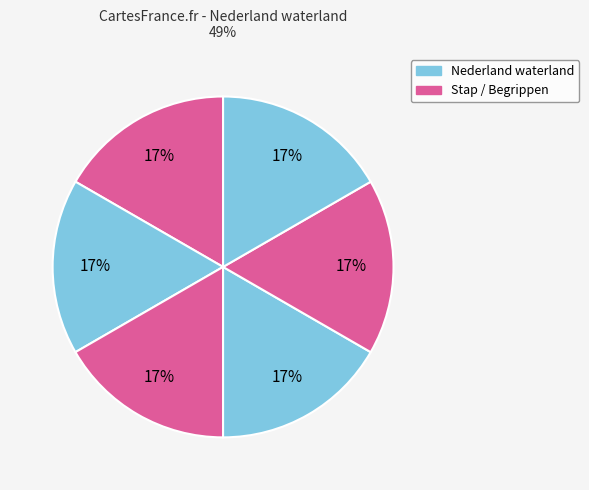

Count the number of slices in the pie.

6